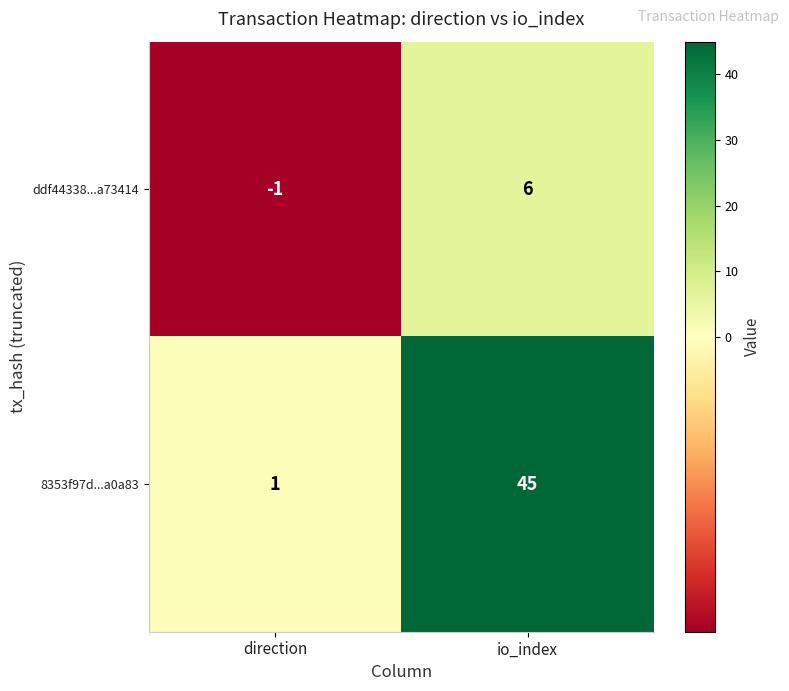

What is the sum of the 8353f97d...a0a83 values at direction and io_index?

46